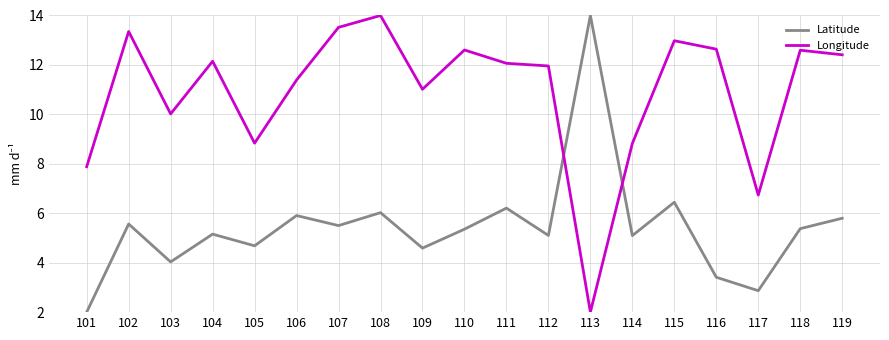

What is the difference between the maximum and minimum values in the Latitude series?

12.0